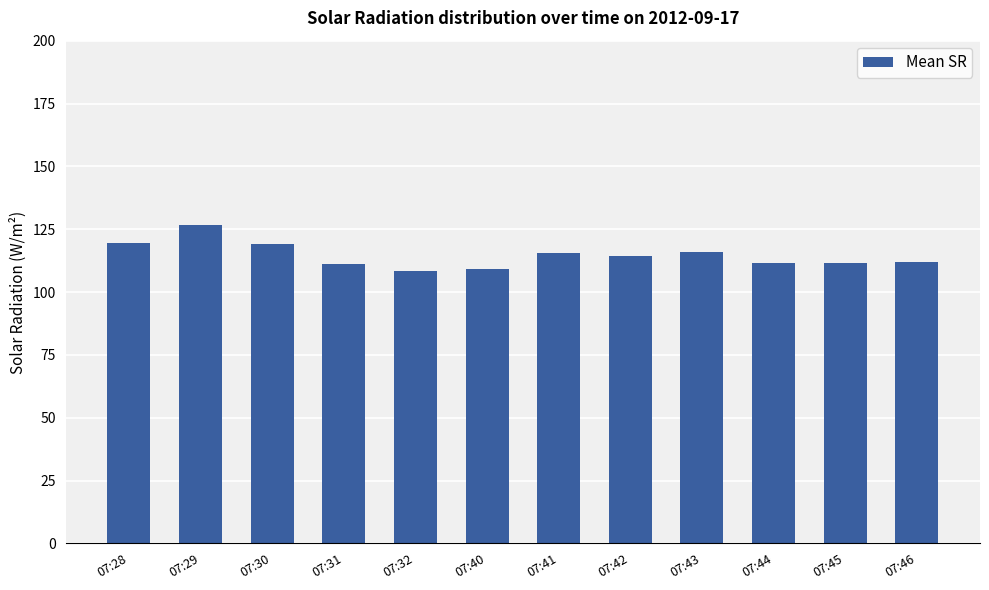

Read the value at 07:44.

111.4